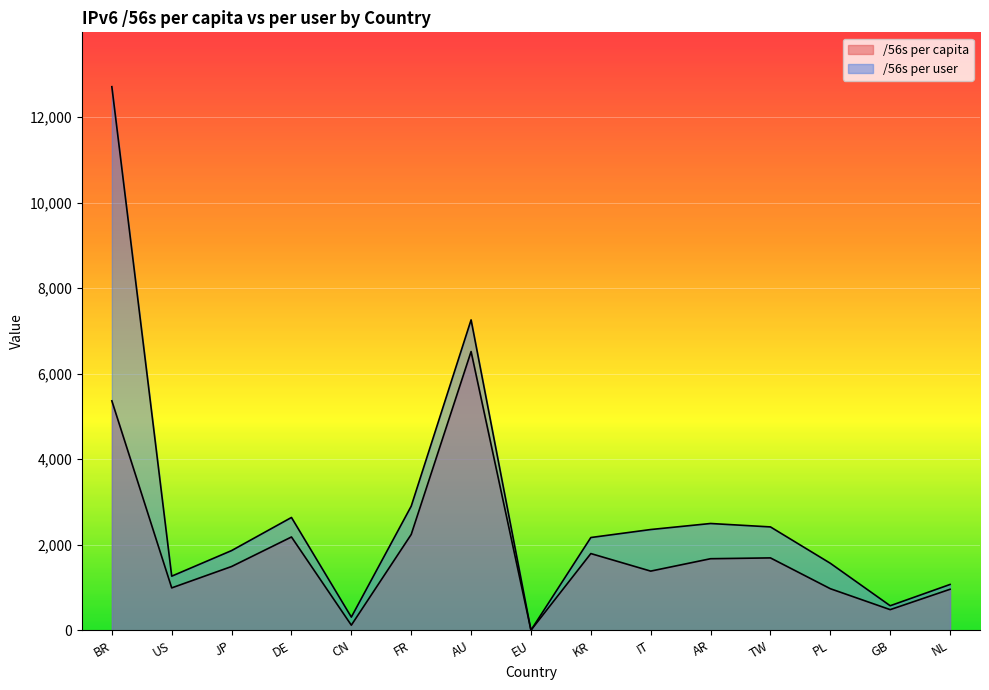

Reading right to left, list all the values displayed in this chart.

/56s per capita: NL=957.5	GB=481.2	PL=970.6	TW=1691.0	AR=1672.0	IT=1382.0	KR=1792.5	EU=0.0	AU=6516.9	FR=2239.2	CN=117.8	DE=2180.3	JP=1489.7	US=989.6	BR=5363.7
/56s per user: NL=1069.9	GB=572.1	PL=1565.4	TW=2415.7	AR=2495.6	IT=2354.4	KR=2167.4	EU=0.0	AU=7257.1	FR=2900.5	CN=306.7	DE=2636.4	JP=1862.2	US=1263.9	BR=12710.3